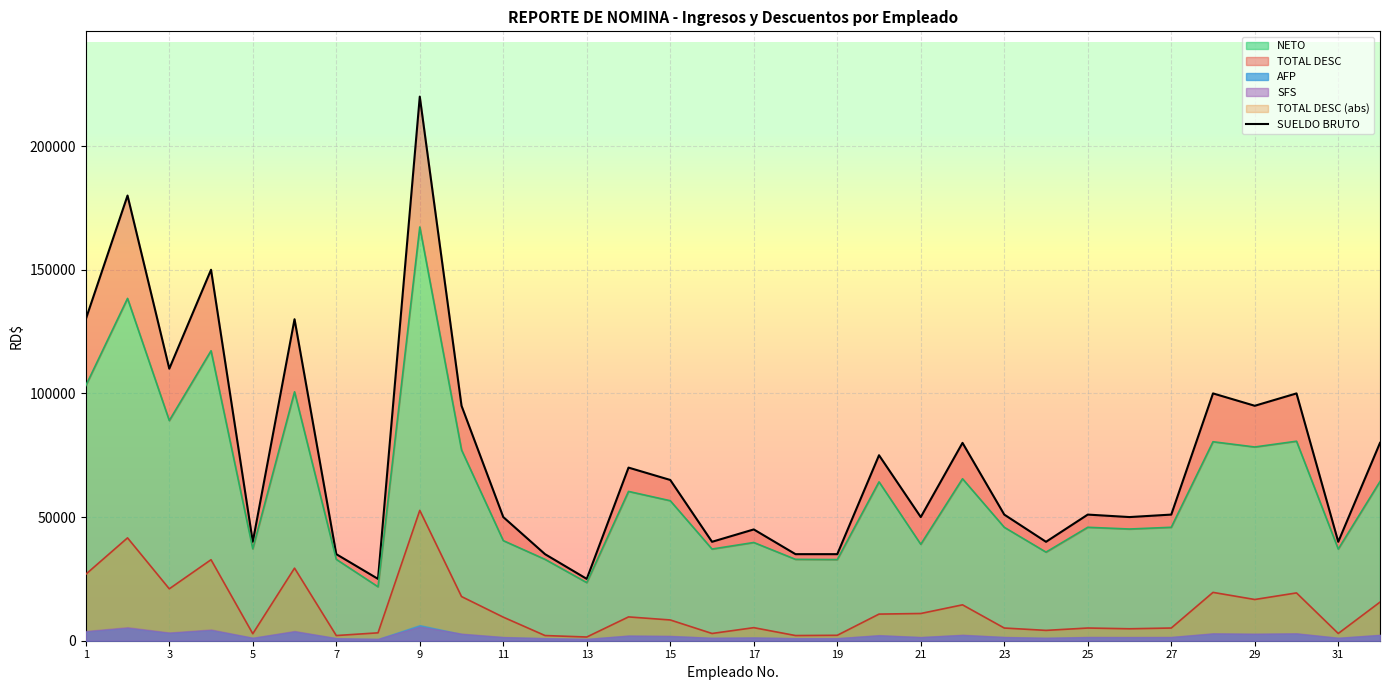

True or false: TOTAL DESC (abs) and NETO cross at least once.

False